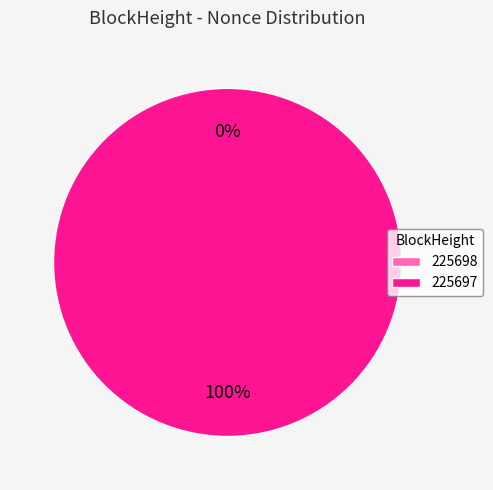

Count the number of slices in the pie.

2